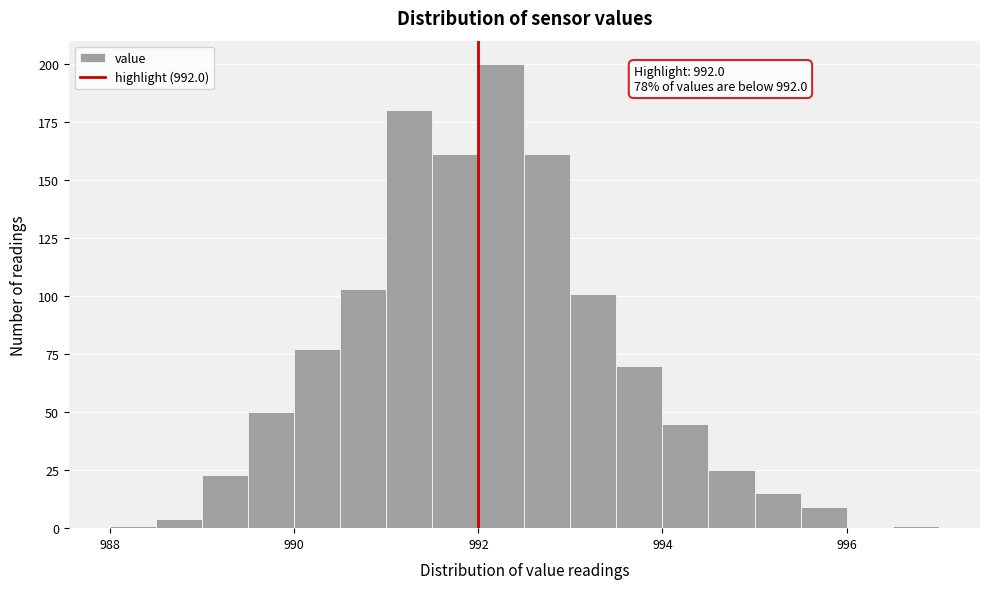

Read against the x-axis, roughly where is the centre of the tallest bar?

992.2